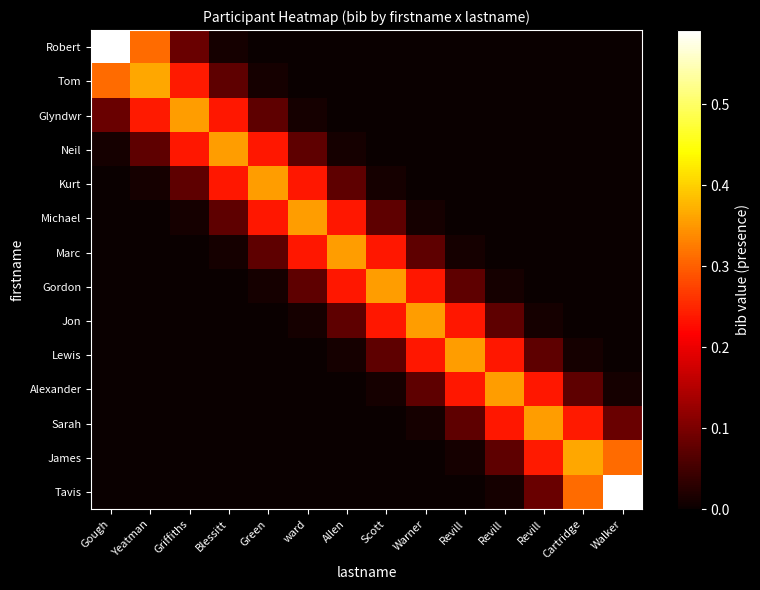

At which category does the chart reach its peak across all series?

Gough